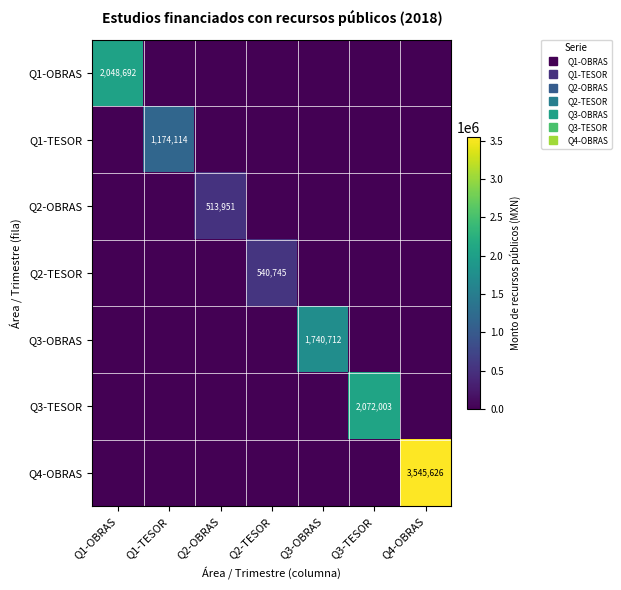

Rank the series at Q3-OBRAS from highest to lowest value.

Q3-OBRAS, Q1-OBRAS, Q1-TESOR, Q2-OBRAS, Q2-TESOR, Q3-TESOR, Q4-OBRAS